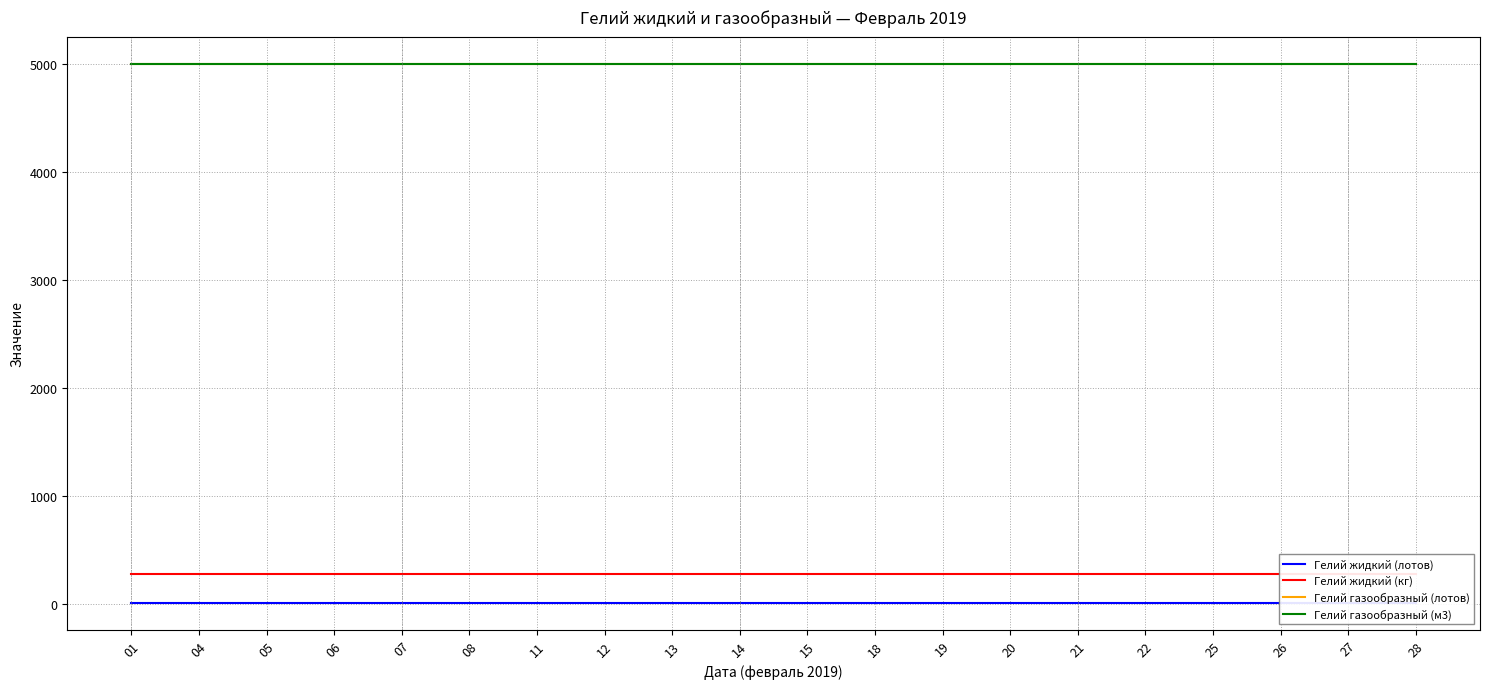

Which series has the largest total across all categories?

Гелий газообразный (лотов)